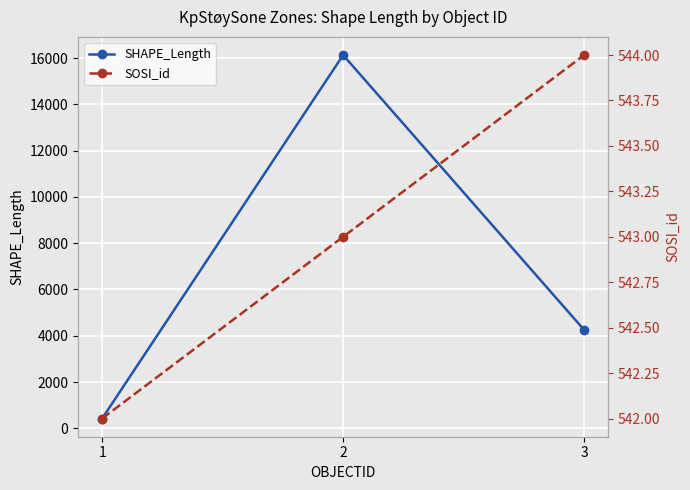

At how many categories does at least one series exceed 4298?

1